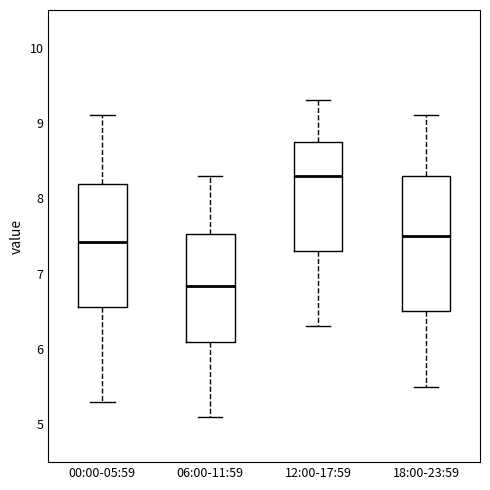

Comparing the boxes themselves (not the whiskers), which one is the tallest?

18:00-23:59